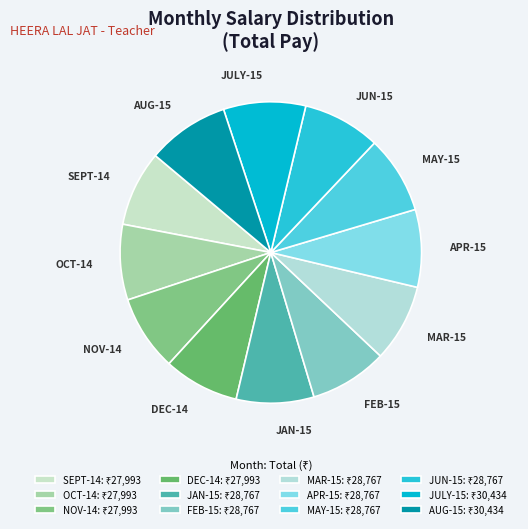

Approximately how many times larger is the value at FEB-15 compared to JUN-15?

1.0